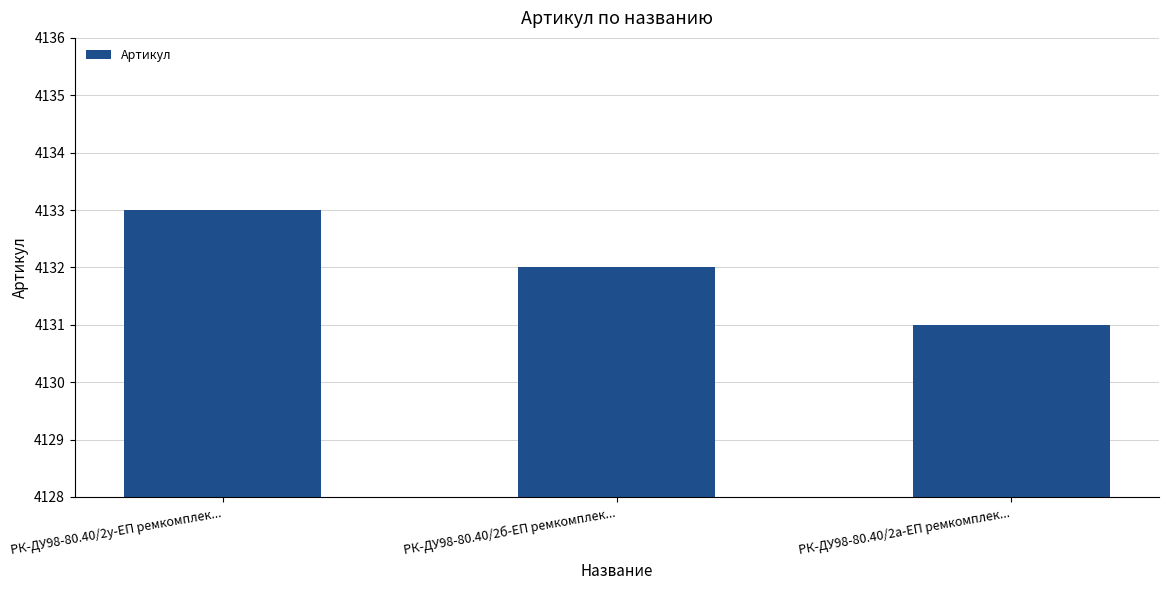

True or false: the data shows 6081 at РК-ДУ98-80.40/2у-ЕП ремкомплек....

False